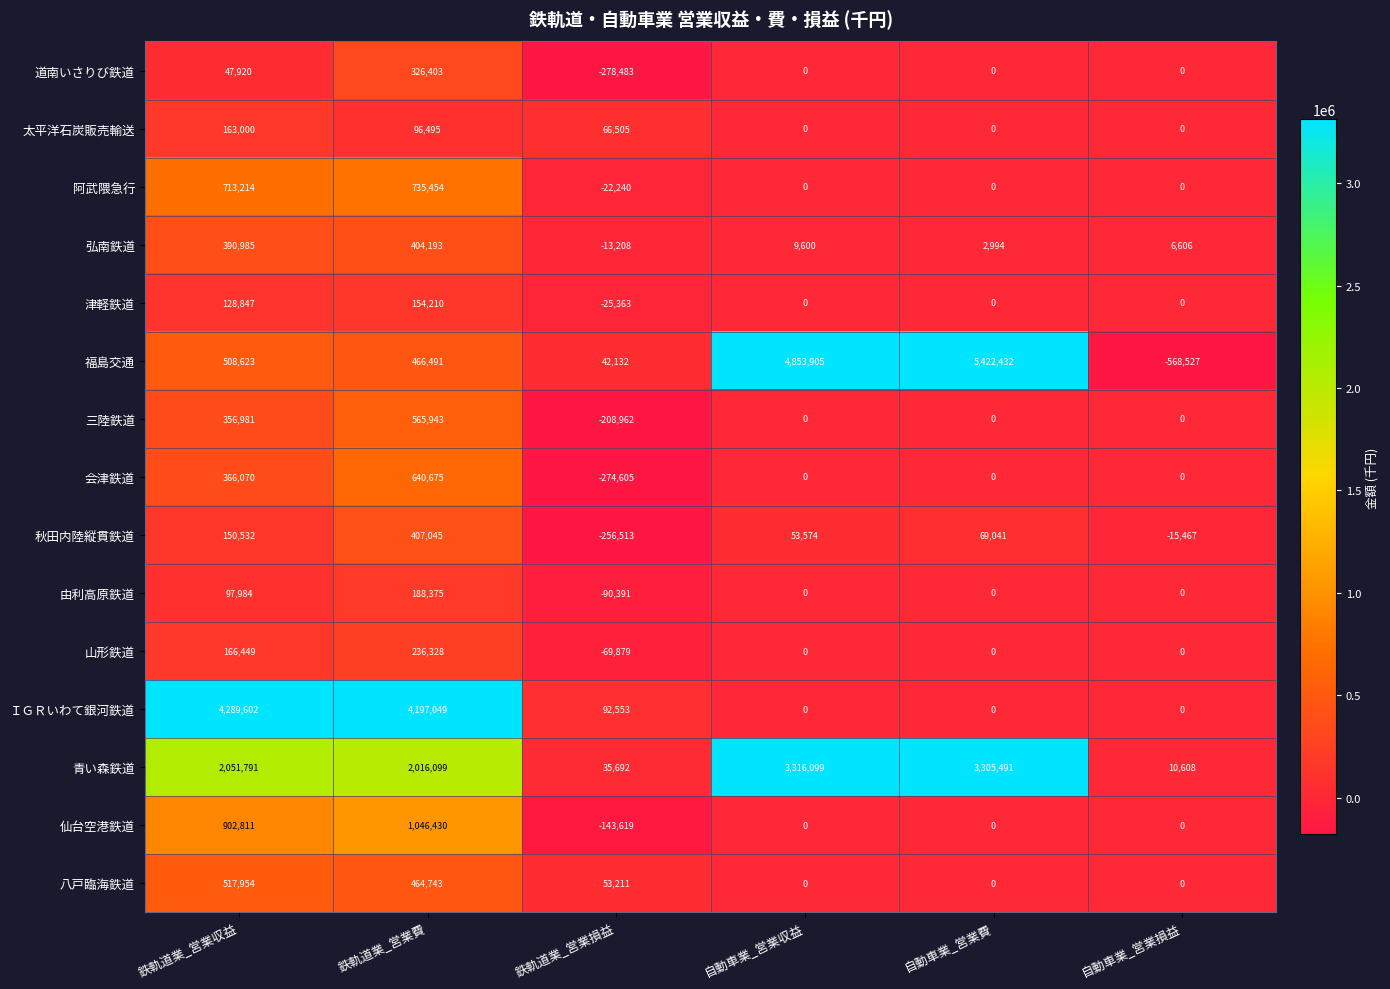

Which series has the largest range (max minus min)?

福島交通